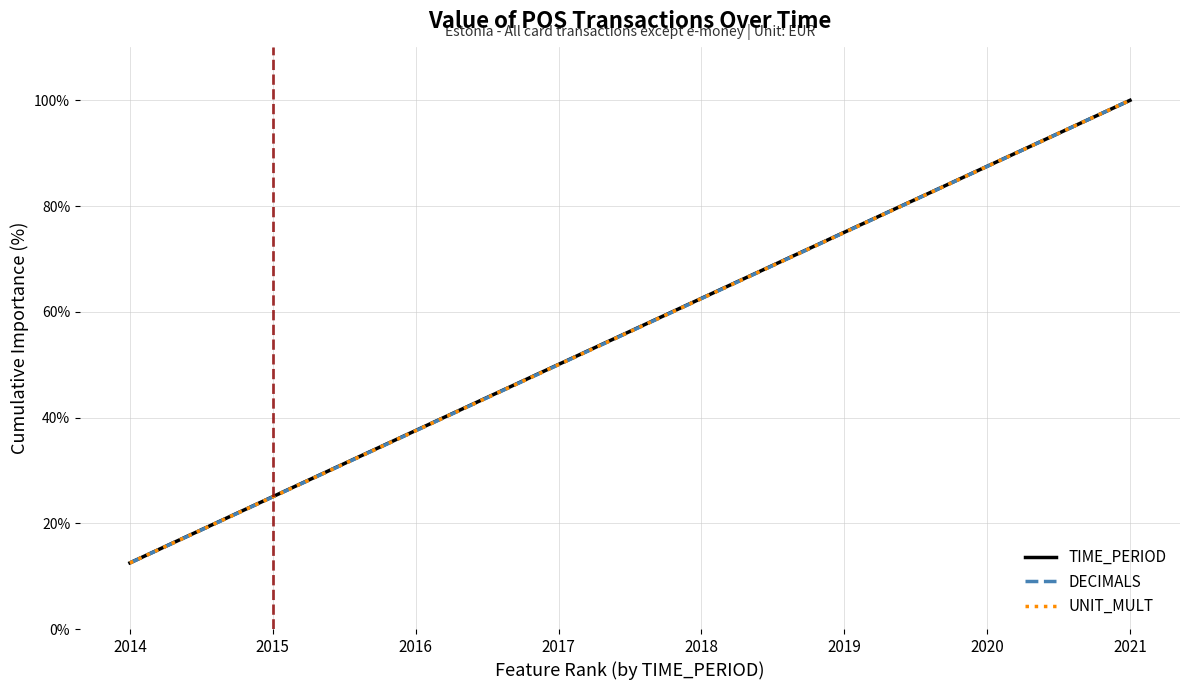

Does the chart have visible grid lines?

Yes